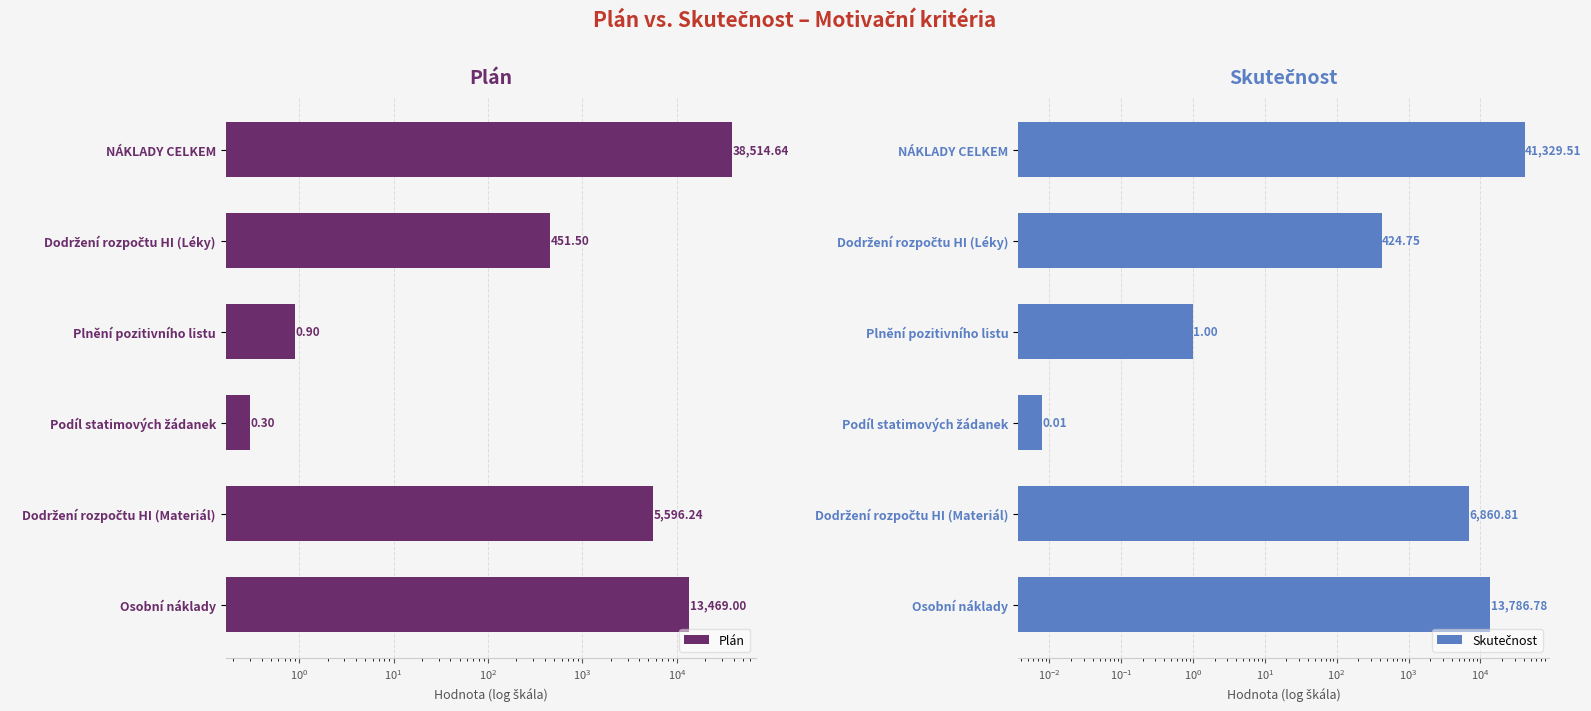

What is the difference between the maximum and minimum values in the Skutečnost series?

41329.5